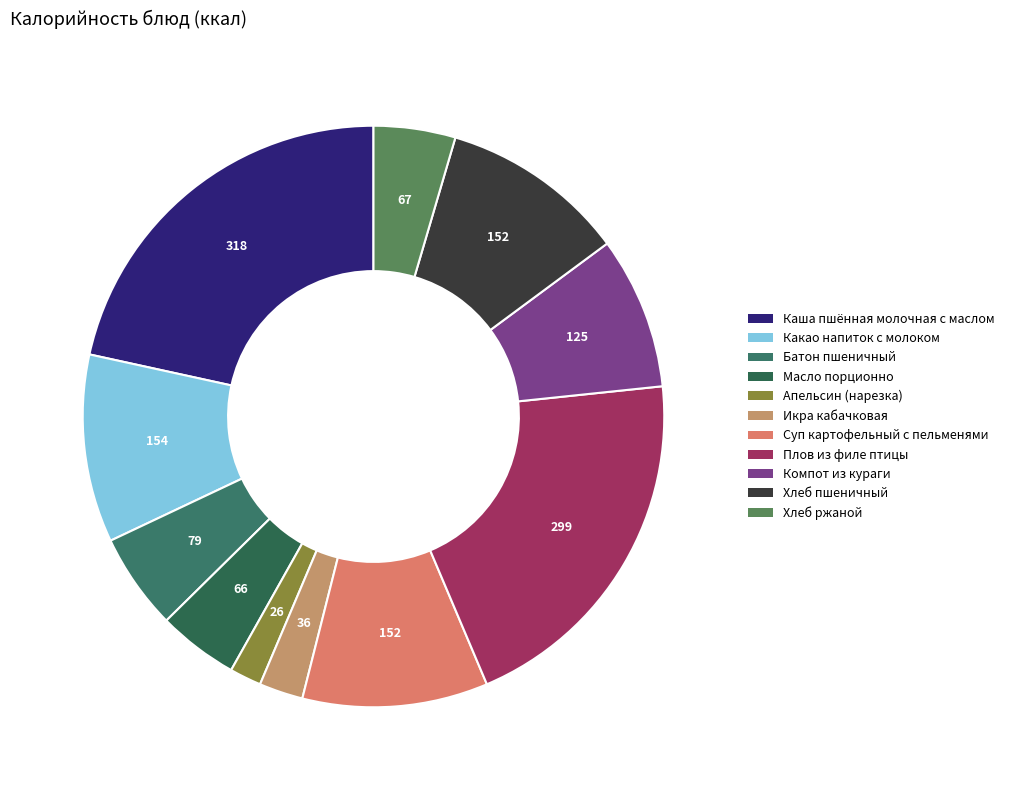

To the nearest percent, what is the difference between the Хлеб пшеничный and Хлеб ржаной slice percentages?

6%